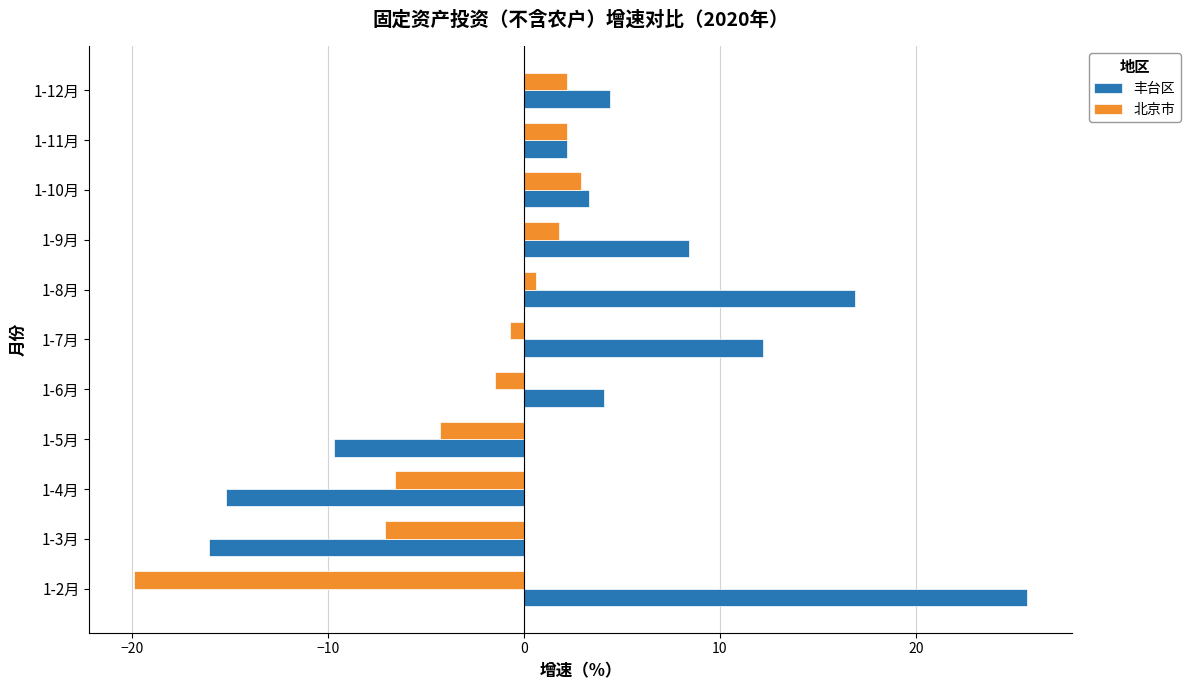

Which series has the largest range (max minus min)?

丰台区